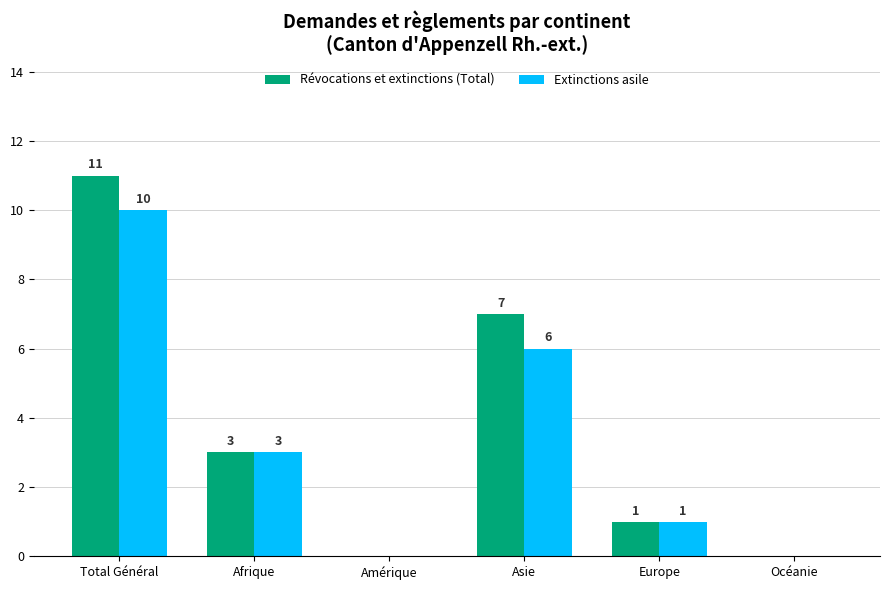

How many groups of bars are there?

6